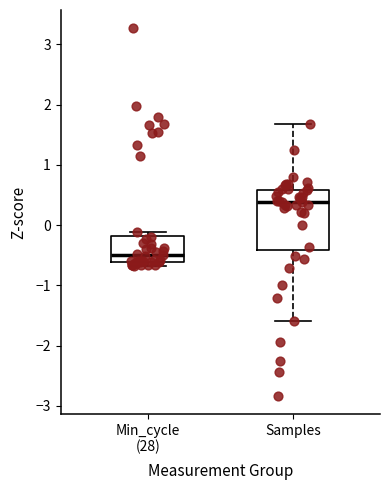

Where does the upper whisker of the box for Samples end on the y-axis? The values are not printed on the chart, so give them approximately, as read against the axis.

1.7